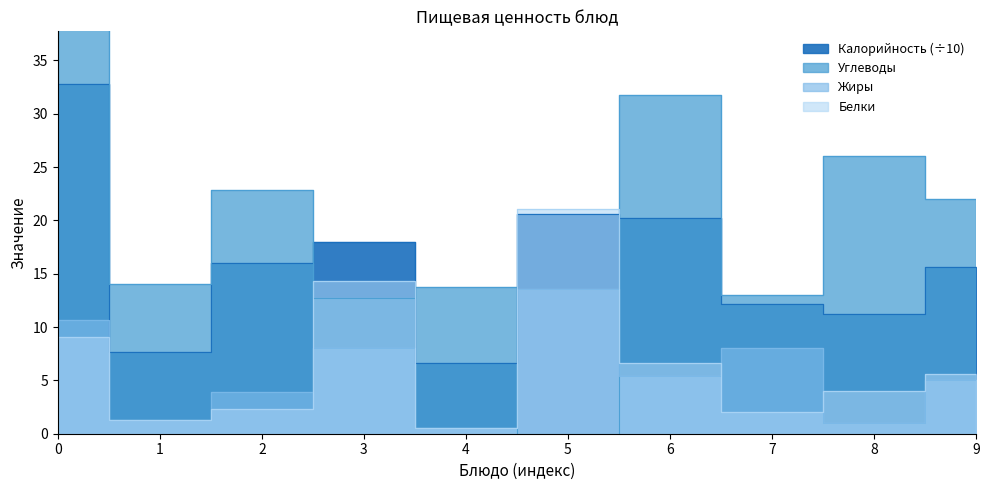

Between 4 and 5, which series saw the biggest shift?

Белки